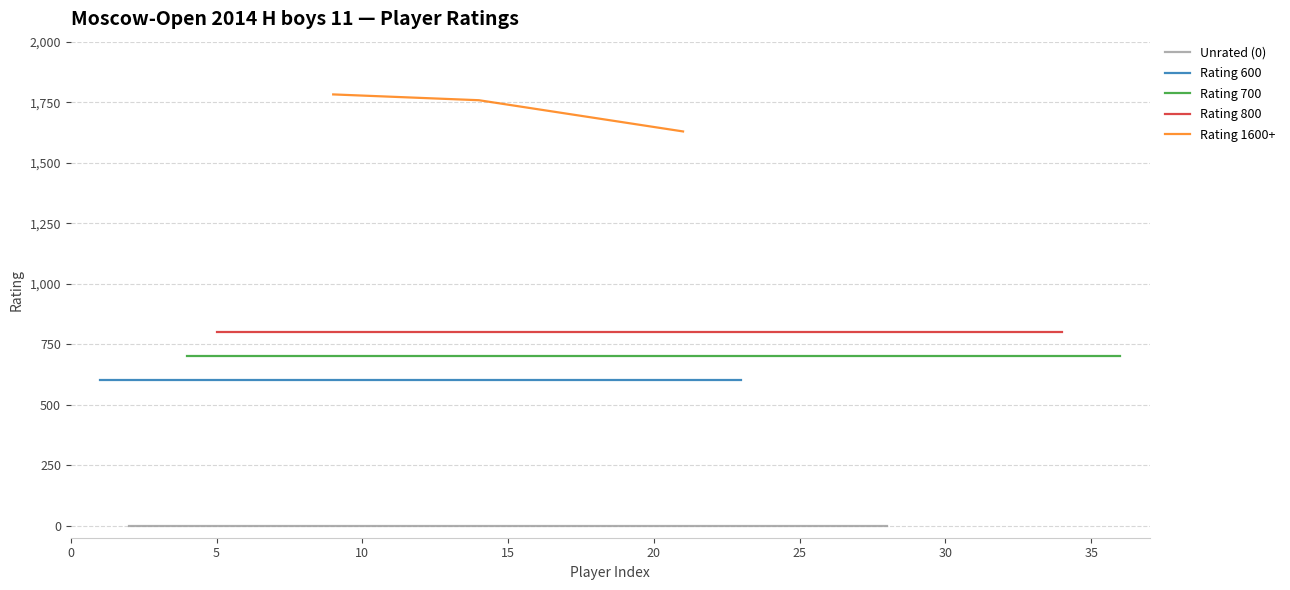

True or false: Rating 800 and Rating 700 cross at least once.

False